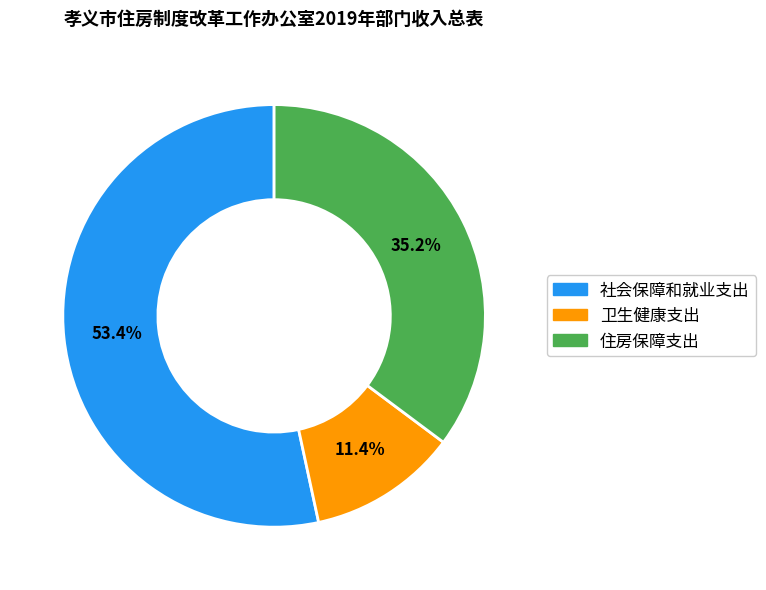

The 社会保障和就业支出 slice represents 64% of the pie. True or false?

False